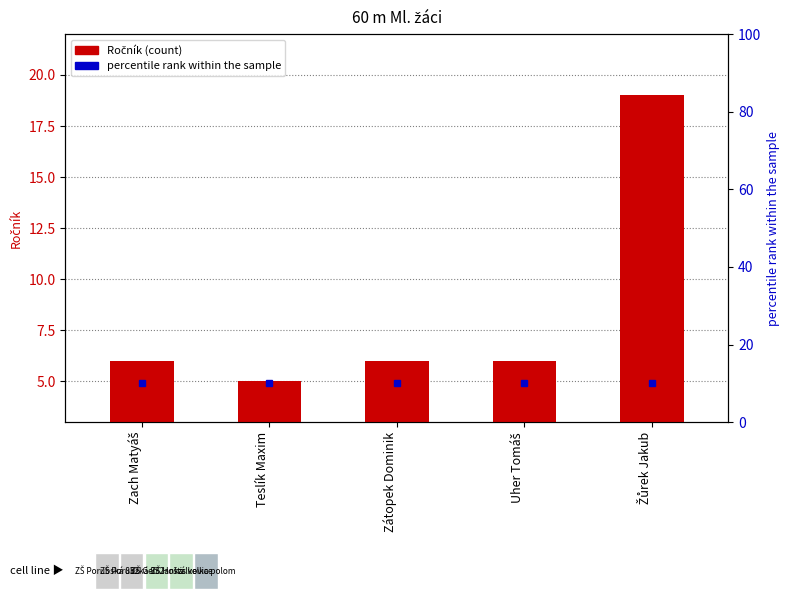

Does the chart contain any negative values?

No